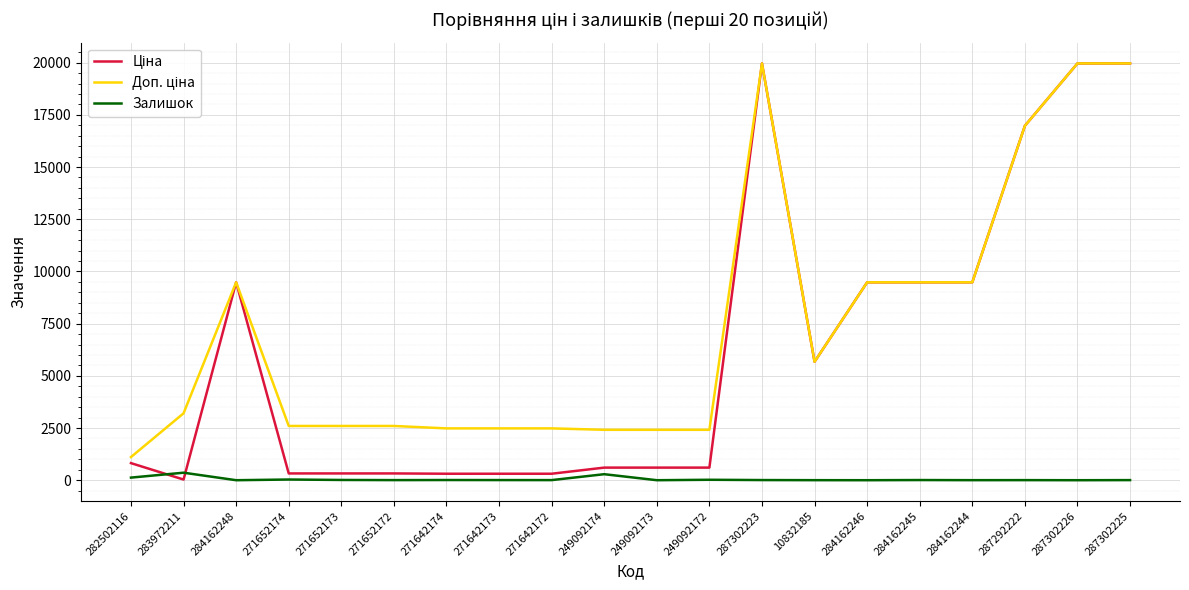

How many lines are shown in the chart?

3